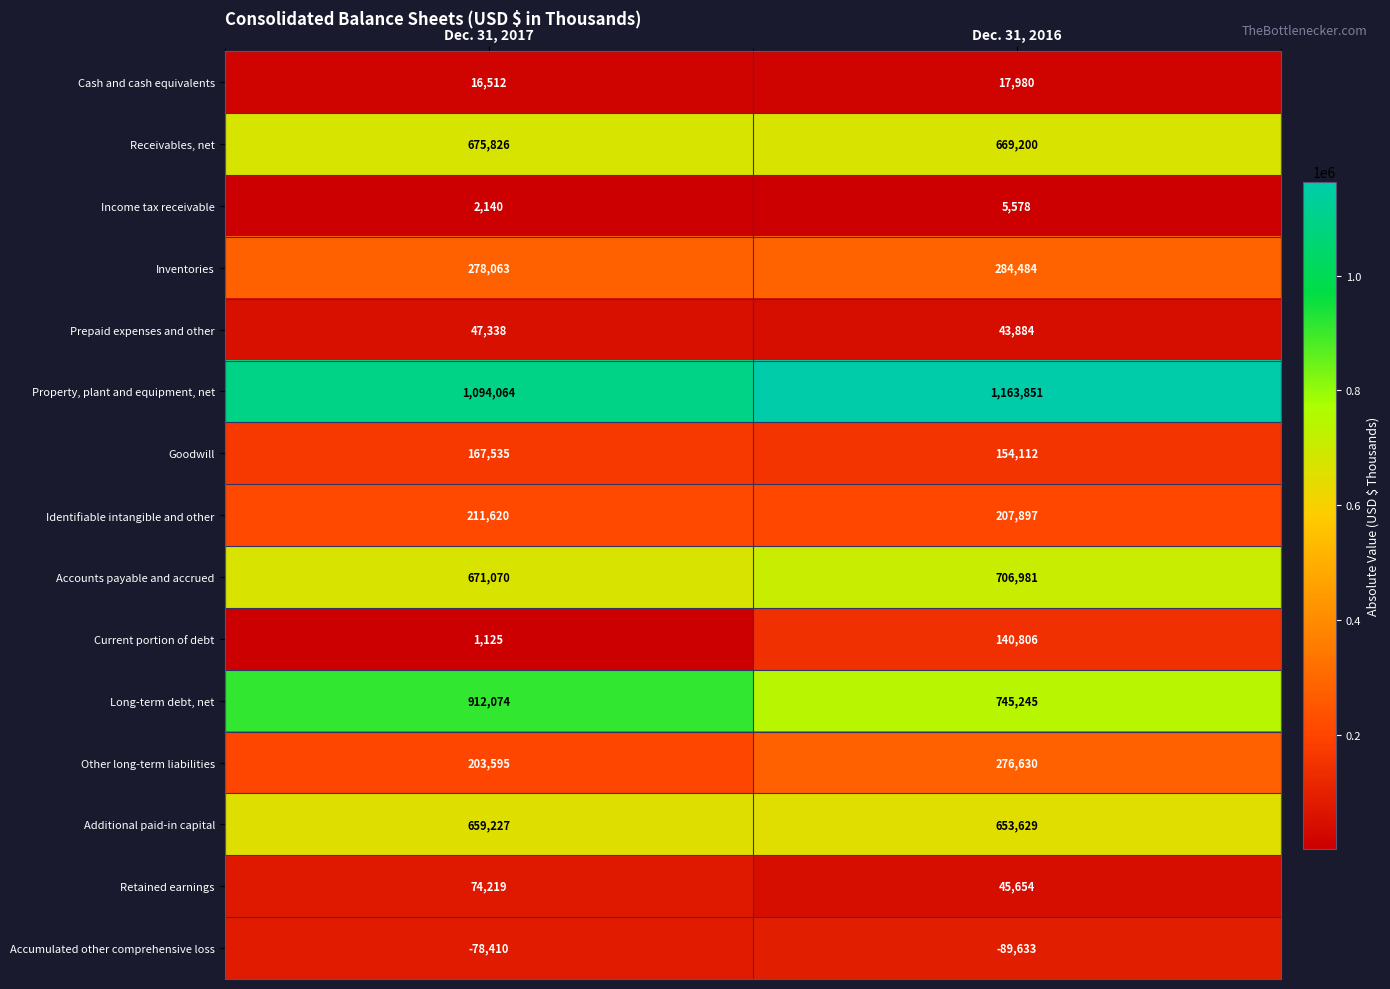

Reading right to left, transcribe all the data shown in this chart.

Cash and cash equivalents: Dec. 31, 2016=17980	Dec. 31, 2017=16512
Receivables, net: Dec. 31, 2016=669200	Dec. 31, 2017=675826
Income tax receivable: Dec. 31, 2016=5578	Dec. 31, 2017=2140
Inventories: Dec. 31, 2016=284484	Dec. 31, 2017=278063
Prepaid expenses and other: Dec. 31, 2016=43884	Dec. 31, 2017=47338
Property, plant and equipment, net: Dec. 31, 2016=1163851	Dec. 31, 2017=1094064
Goodwill: Dec. 31, 2016=154112	Dec. 31, 2017=167535
Identifiable intangible and other: Dec. 31, 2016=207897	Dec. 31, 2017=211620
Accounts payable and accrued: Dec. 31, 2016=706981	Dec. 31, 2017=671070
Current portion of debt: Dec. 31, 2016=140806	Dec. 31, 2017=1125
Long-term debt, net: Dec. 31, 2016=745245	Dec. 31, 2017=912074
Other long-term liabilities: Dec. 31, 2016=276630	Dec. 31, 2017=203595
Additional paid-in capital: Dec. 31, 2016=653629	Dec. 31, 2017=659227
Retained earnings: Dec. 31, 2016=45654	Dec. 31, 2017=74219
Accumulated other comprehensive loss: Dec. 31, 2016=-89633	Dec. 31, 2017=-78410